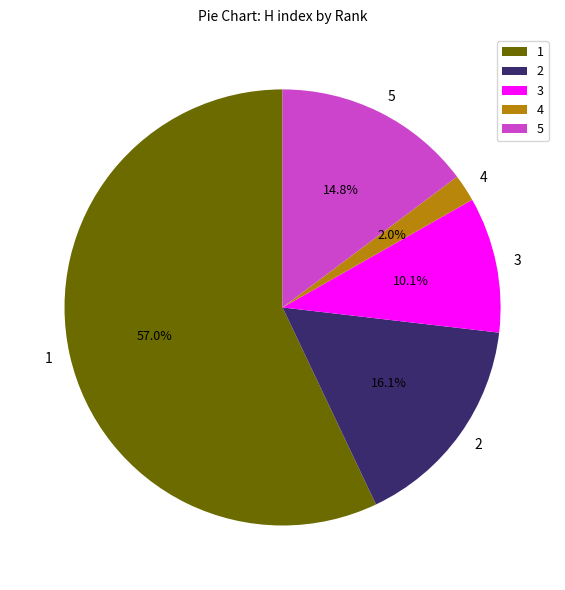

To the nearest percent, what portion does 5 represent?

15%